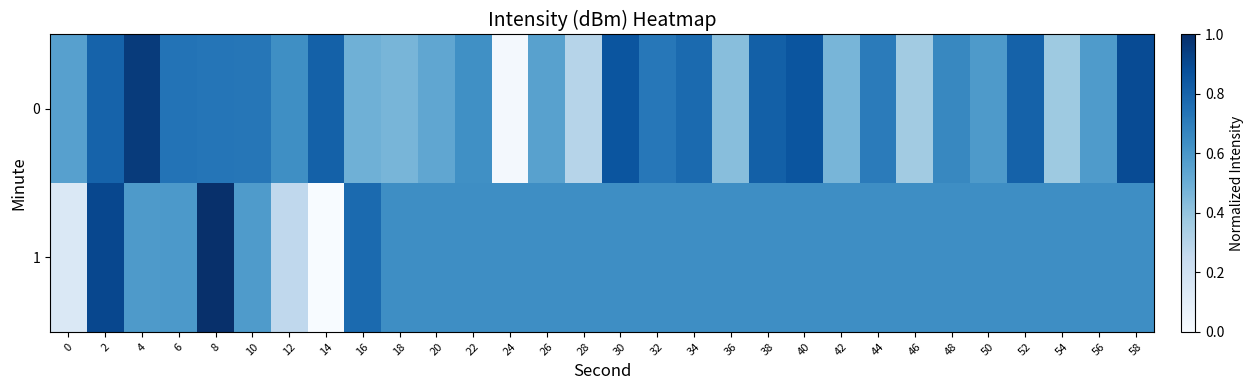

Reading left to right, transcribe all the data shown in this chart.

0: 0=0.6	2=0.8	4=1.0	6=0.7	8=0.7	10=0.7	12=0.6	14=0.8	16=0.5	18=0.5	20=0.5	22=0.6	24=0.0	26=0.6	28=0.3	30=0.9	32=0.7	34=0.8	36=0.4	38=0.8	40=0.9	42=0.5	44=0.7	46=0.4	48=0.7	50=0.6	52=0.8	54=0.4	56=0.6	58=0.9
1: 0=0.1	2=0.9	4=0.6	6=0.6	8=1.0	10=0.6	12=0.3	14=0.0	16=0.8	18=0.6	20=0.6	22=0.6	24=0.6	26=0.6	28=0.6	30=0.6	32=0.6	34=0.6	36=0.6	38=0.6	40=0.6	42=0.6	44=0.6	46=0.6	48=0.6	50=0.6	52=0.6	54=0.6	56=0.6	58=0.6